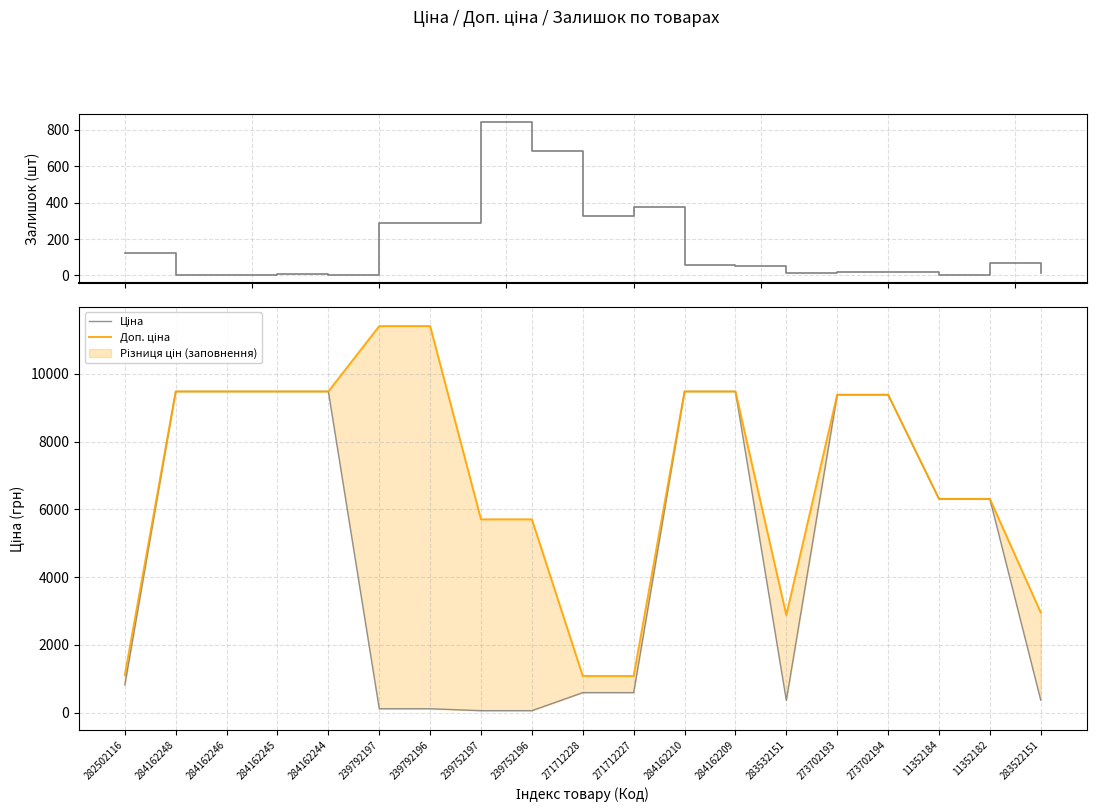

At 283522151, list the series in order from smallest to largest.

Залишок, Ціна, Доп. ціна